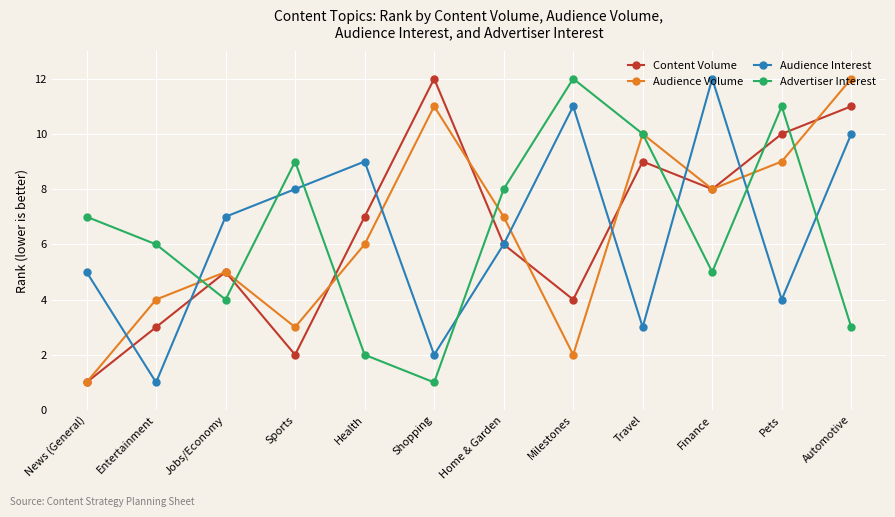

What is the difference between the maximum and second lowest values in the Audience Volume series?

10